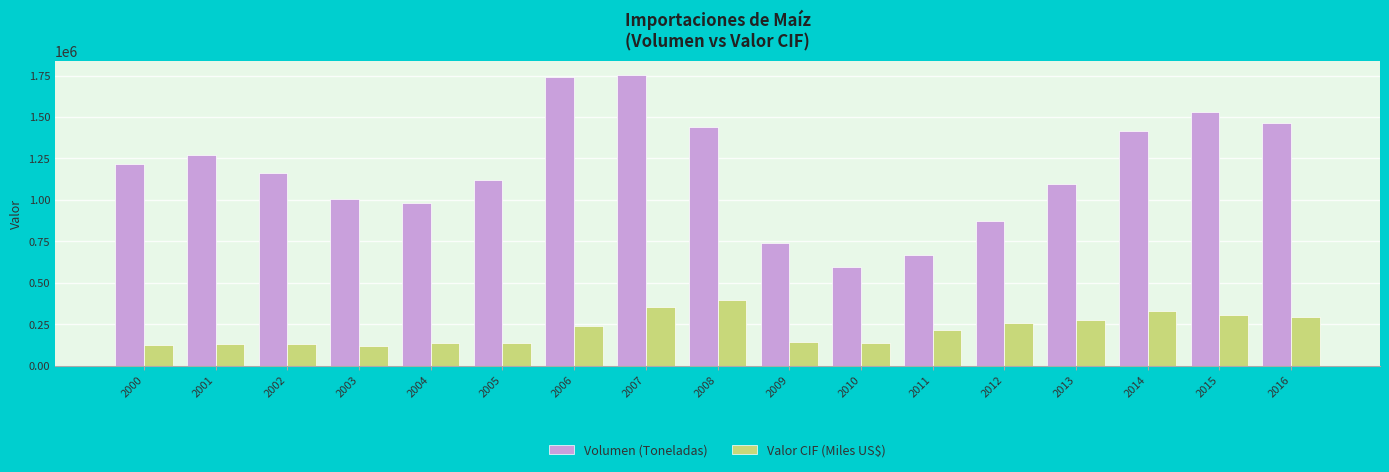

List the series in order of their peak value, highest first.

Volumen (Toneladas), Valor CIF (Miles US$)